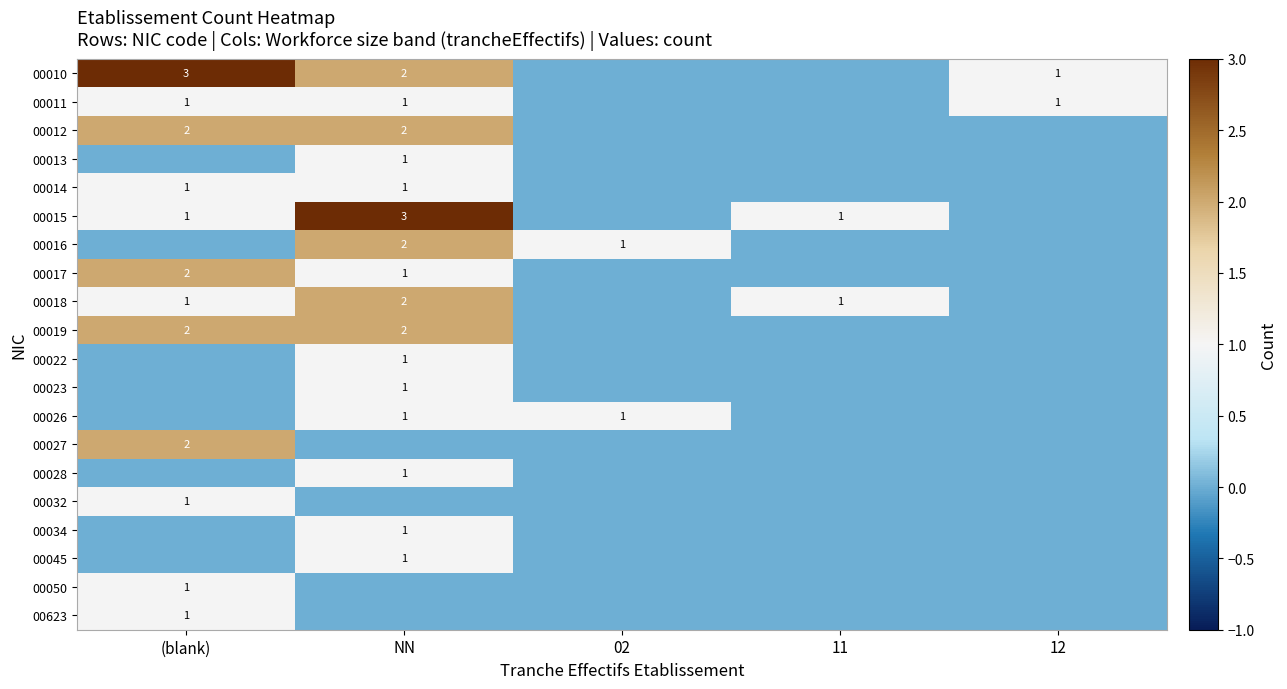

Is it true that 00013 equals 1 at NN?

True